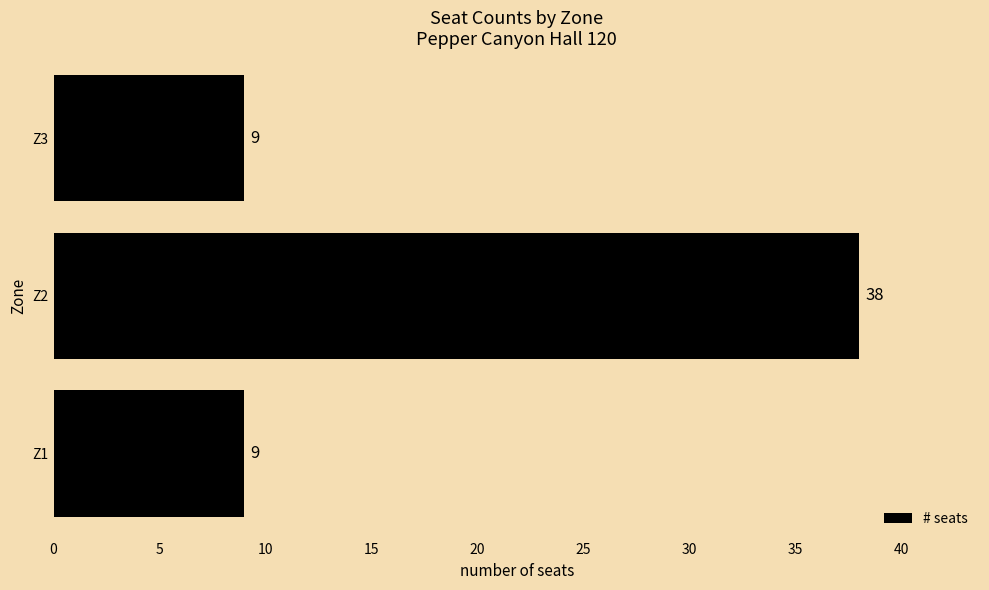

What is the sum of all values?

56